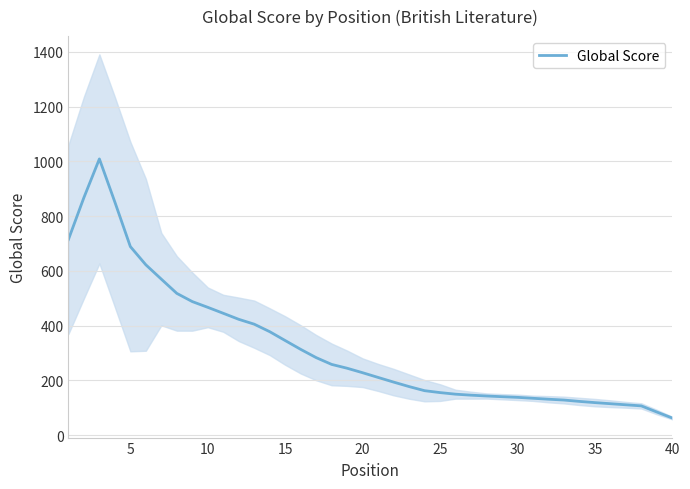

Does the chart have visible grid lines?

Yes